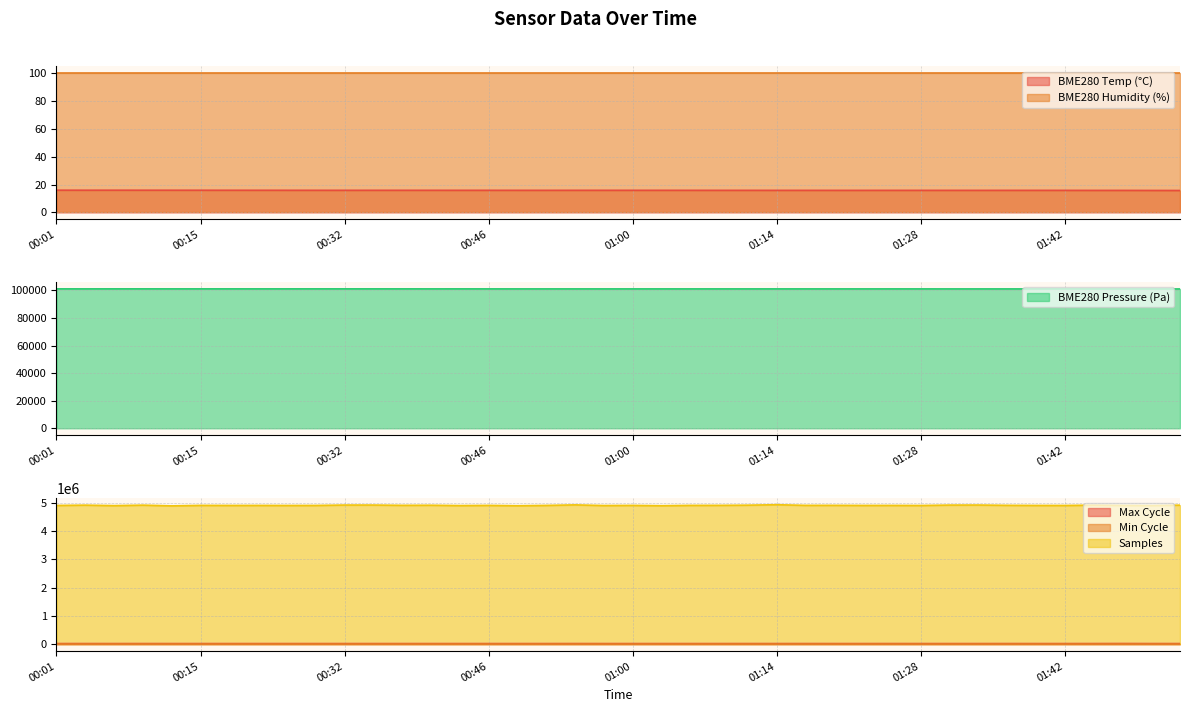

What value does the BME280_pressure series have at 00:46?

101117.3